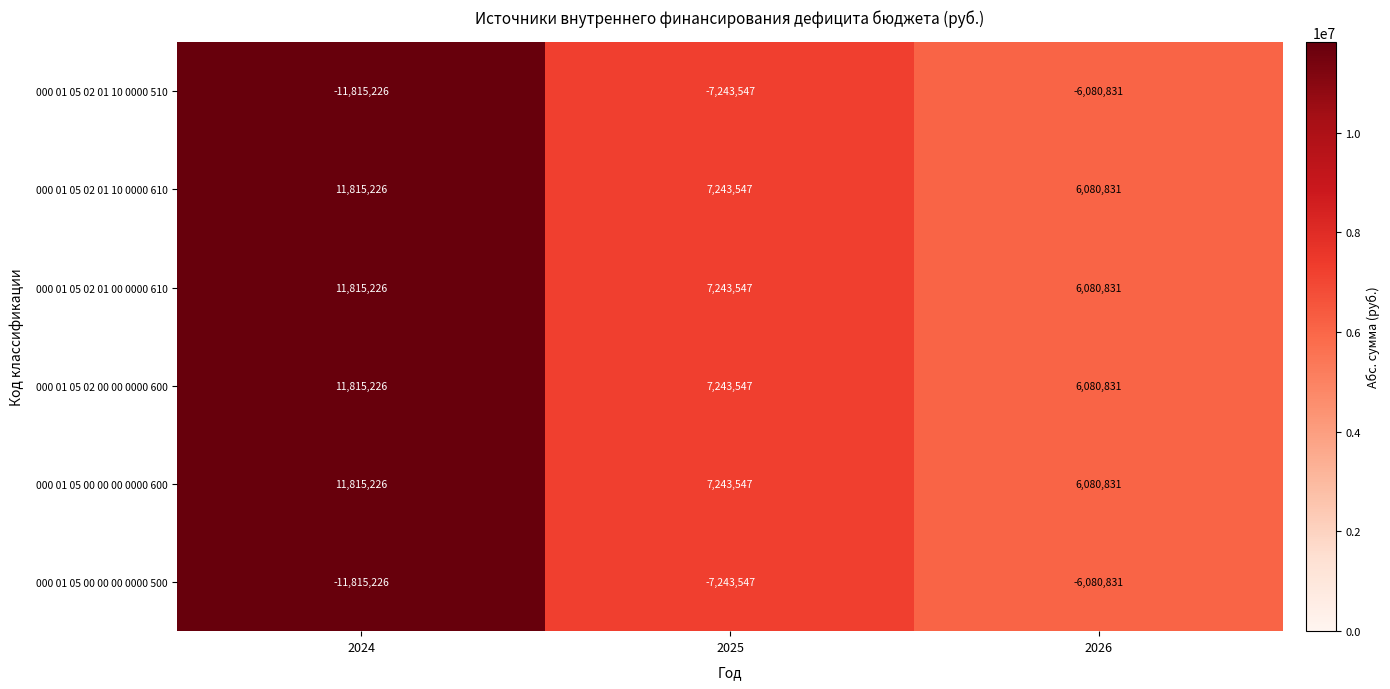

What is the spread (max minus min) of values at 2024?

23630452